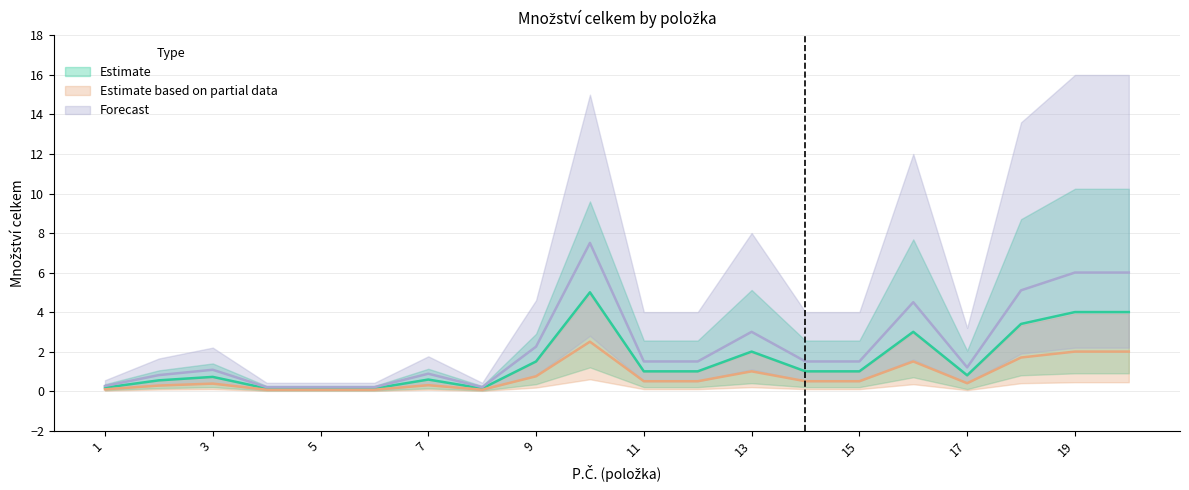

What is the average value of the Forecast series?

2.3